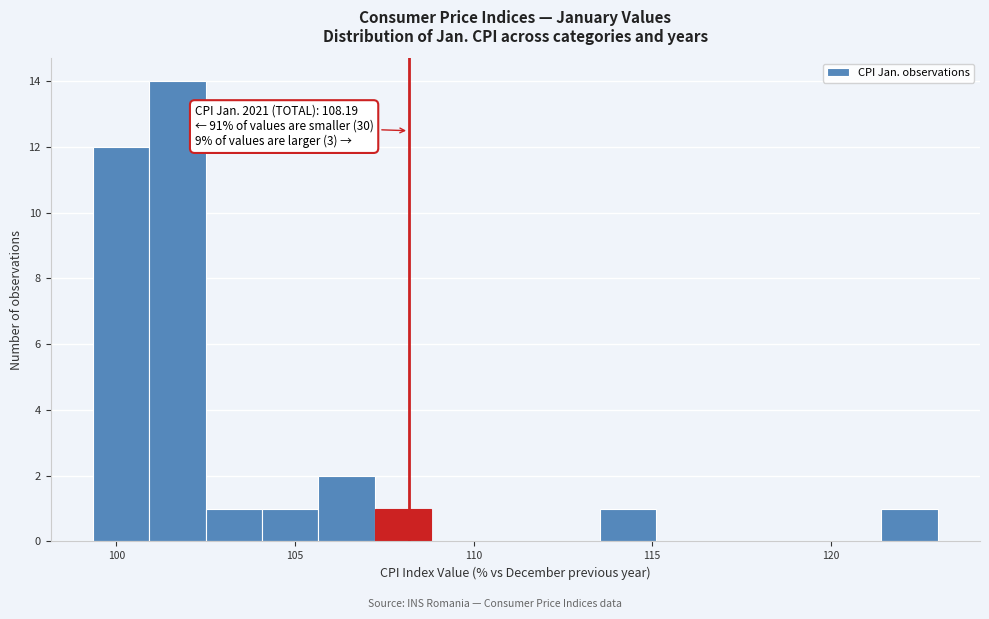

Around what value on the x-axis is the tallest bar? Give the approximate position of its centre, as read against the axis.

101.5